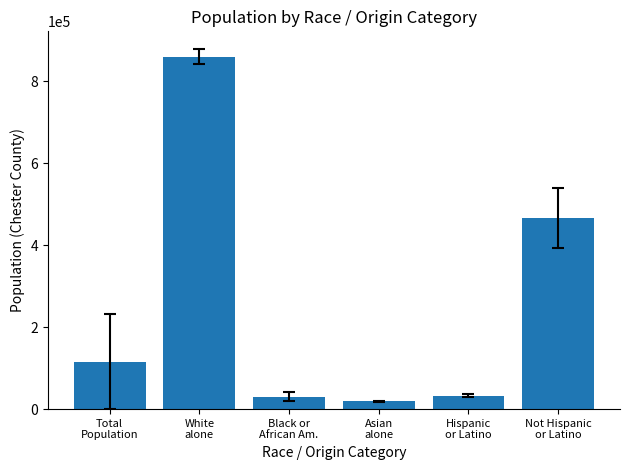

What is the difference between the maximum and minimum values?

840130